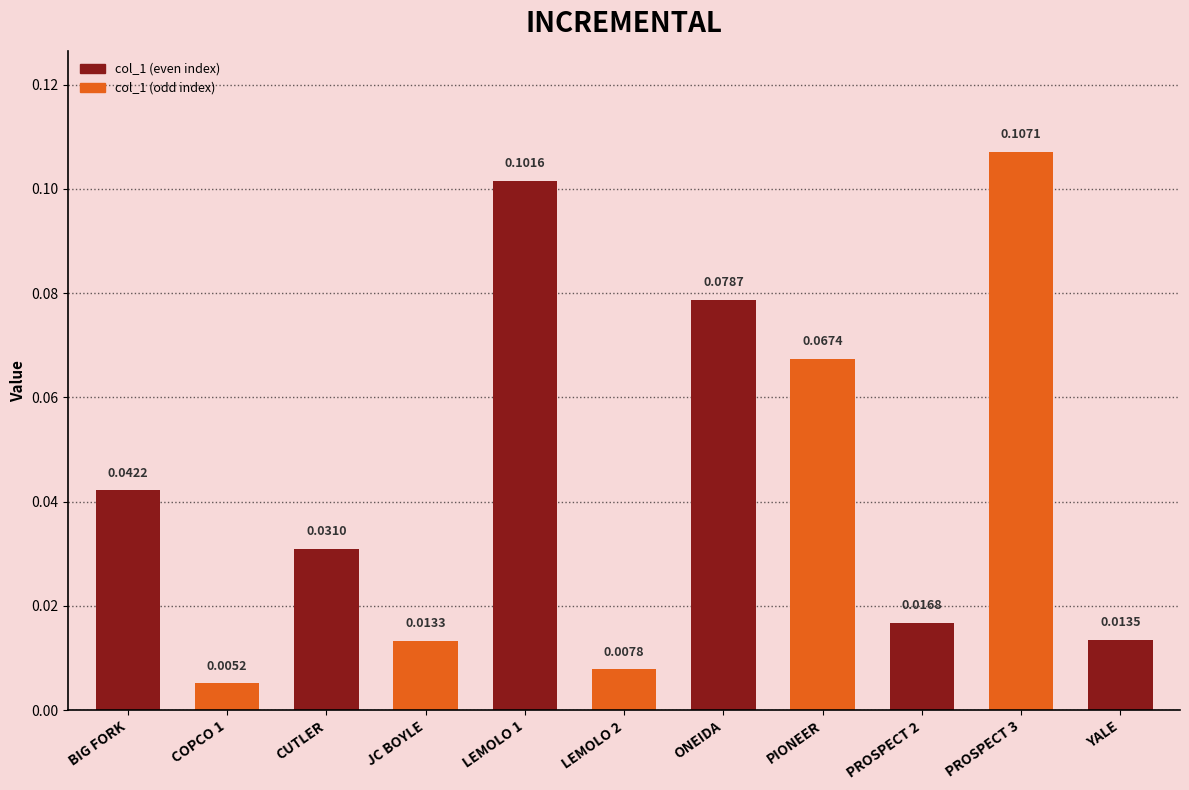

How many bars are there in total?

11